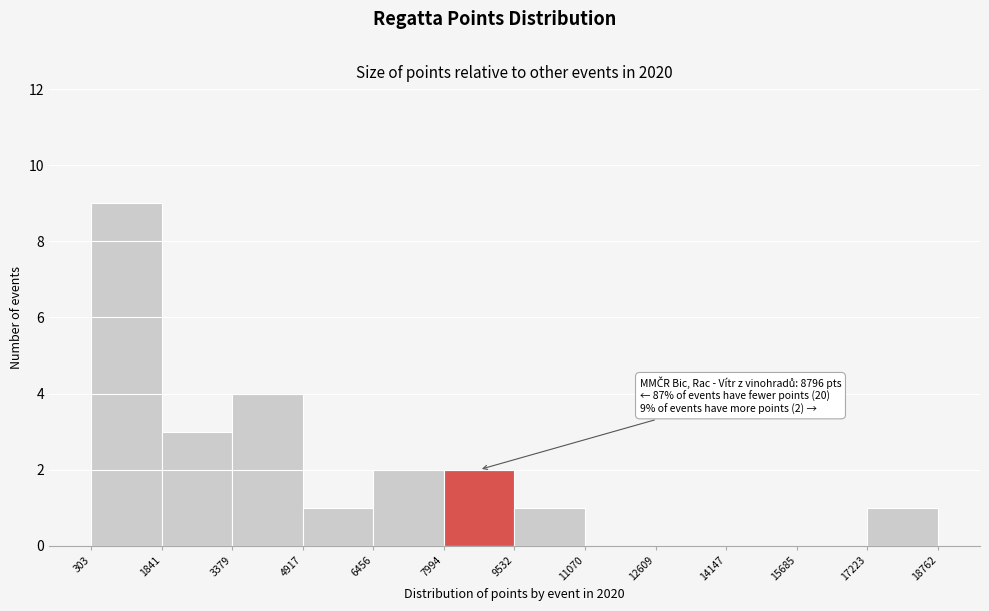

Over which range of the x-axis is the bar tallest?

303 to 1841